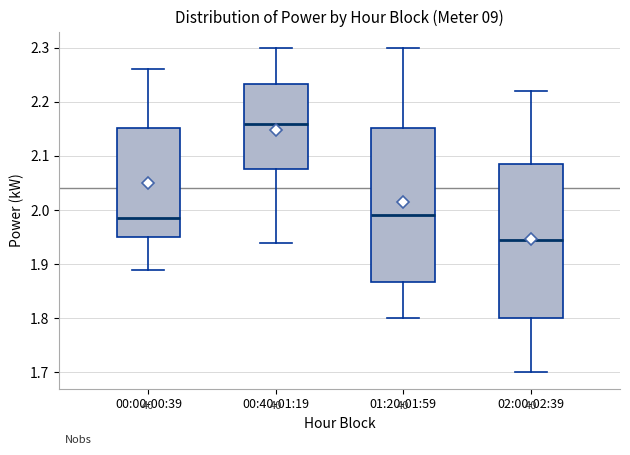

Reading left to right, transcribe this box plot: for each box, give where its median line is, the range the box spans, and where its two whiskers end, as read against the y-axis. The values are not printed on the chart, so give them approximately, as read against the axis.

00:00-00:39: median 1.99, box 1.95 to 2.15, whiskers 1.89 to 2.26
00:40-01:19: median 2.16, box 2.08 to 2.23, whiskers 1.94 to 2.30
01:20-01:59: median 1.99, box 1.87 to 2.15, whiskers 1.80 to 2.30
02:00-02:39: median 1.95, box 1.80 to 2.09, whiskers 1.70 to 2.22